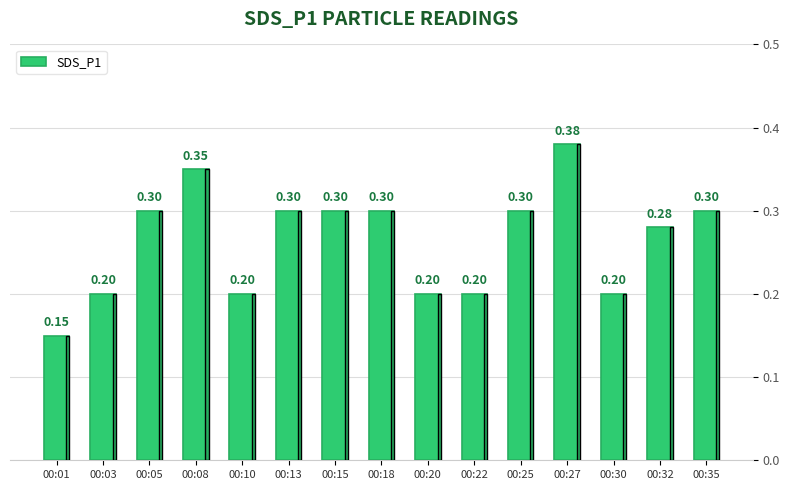

True or false: the data shows 0.2 at 00:18.

False